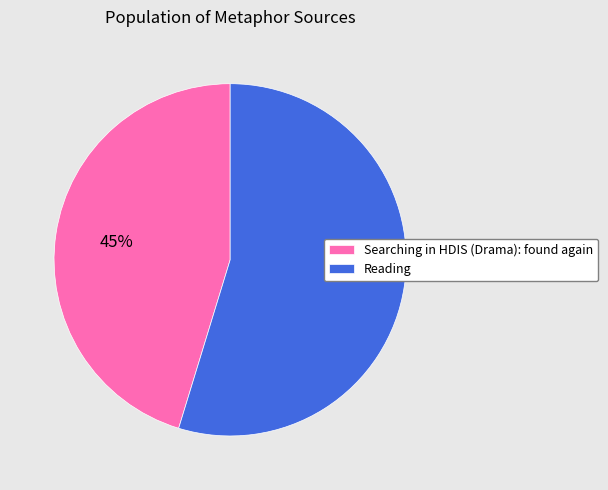

What is the largest slice in the pie chart?

Reading